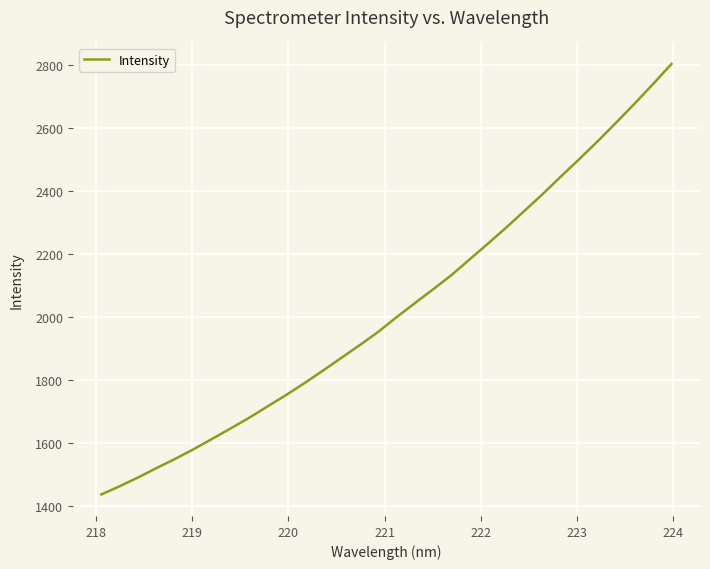

What is the minimum value shown in the chart?

1436.2